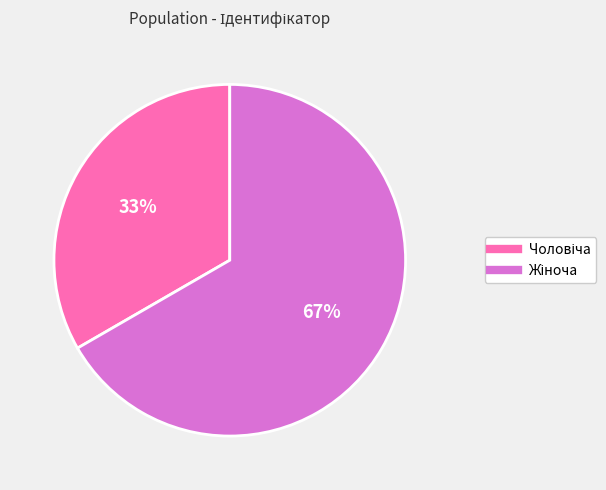

To the nearest percent, what is the average slice percentage?

50%